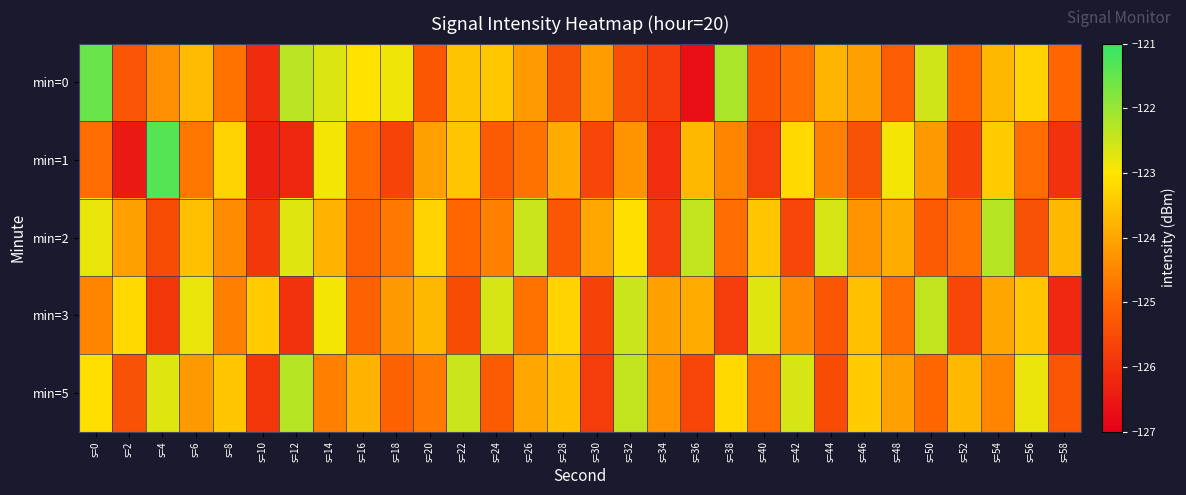

What is the total value across all series at s=46?

-620.7